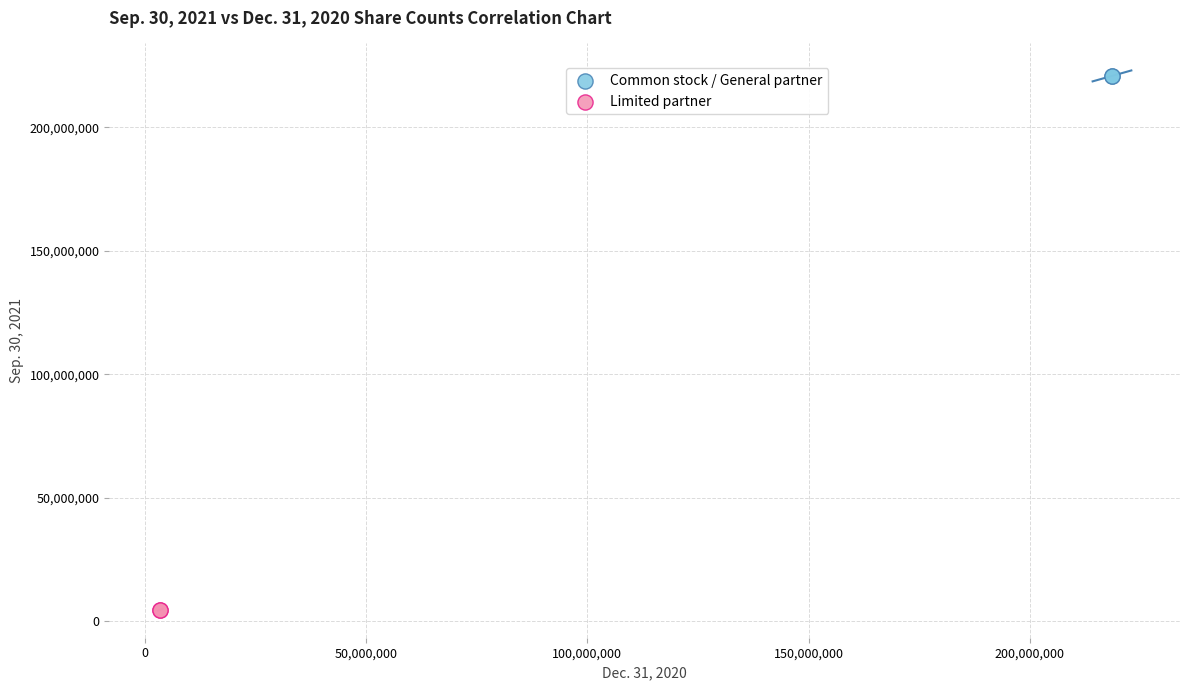

Which series contains the highest Y value?

Common stock / General partner